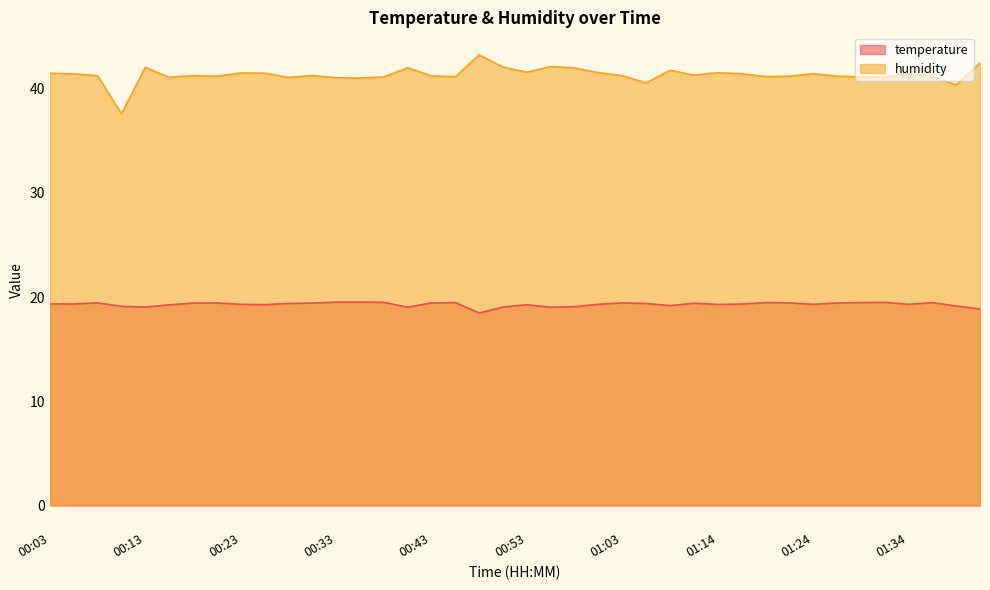

Reading left to right, what are all the values shown in this chart?

temperature: 19.4	19.3	19.4	19.1	19.1	19.3	19.4	19.4	19.3	19.3	19.4	19.4	19.5	19.5	19.5	19.0	19.4	19.5	18.5	19.1	19.3	19.0	19.1	19.3	19.4	19.4	19.2	19.4	19.3	19.3	19.5	19.4	19.3	19.4	19.5	19.5	19.3	19.5	19.1	18.9
humidity: 41.5	41.4	41.2	37.6	42.0	41.1	41.3	41.2	41.5	41.5	41.1	41.3	41.0	41.0	41.1	42.0	41.2	41.1	43.2	42.1	41.6	42.1	42.0	41.5	41.3	40.6	41.8	41.3	41.5	41.4	41.2	41.2	41.5	41.2	41.1	41.1	41.5	41.1	40.4	42.5